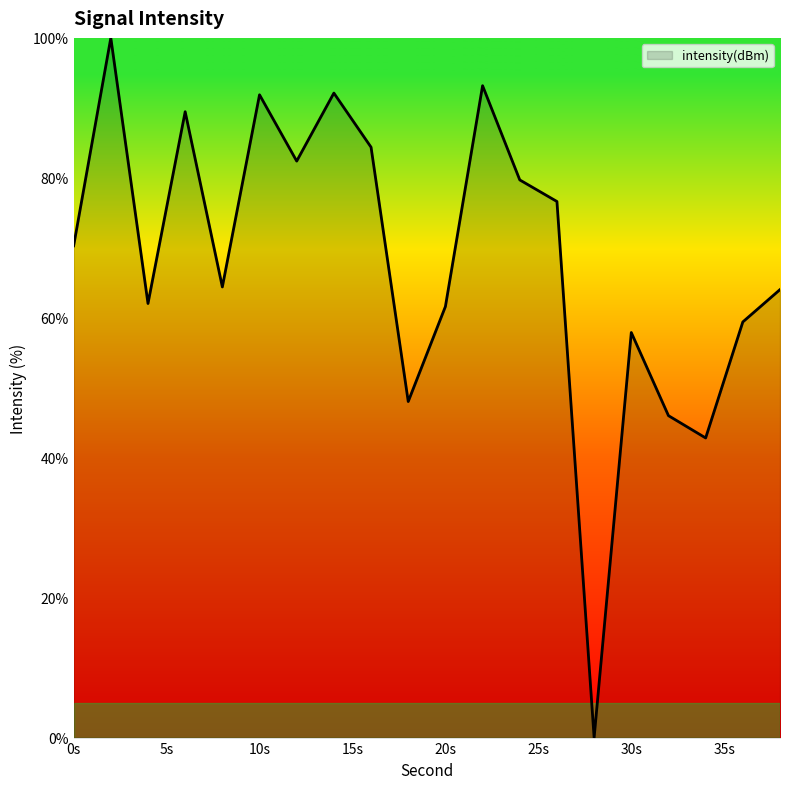

What is the maximum value shown in the chart?

100.0